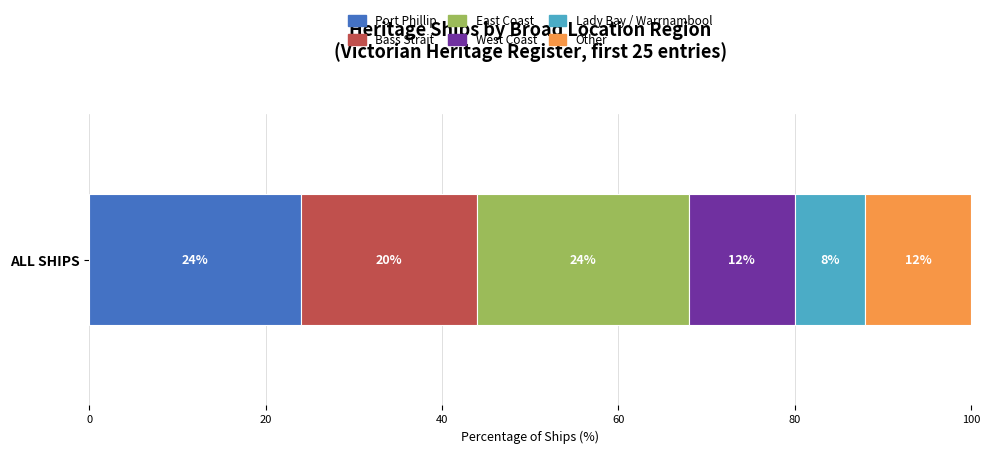

What is the lowest value of the Port Phillip series?

24